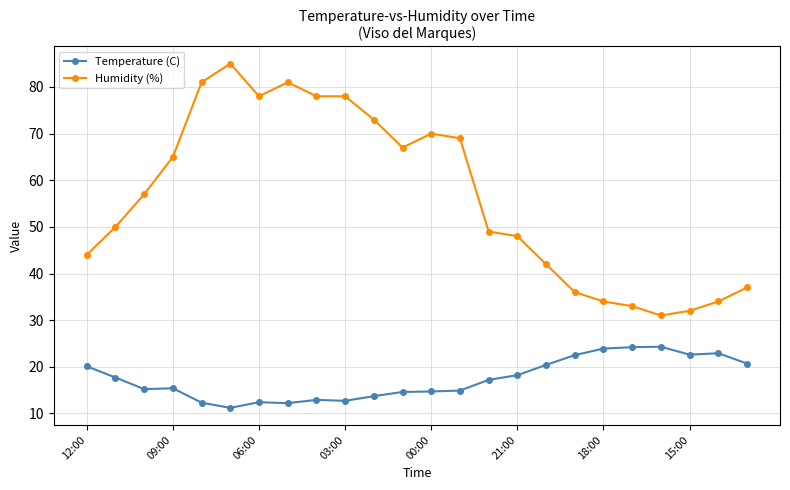

What is the lowest value of the Temperature (C) series?

11.2